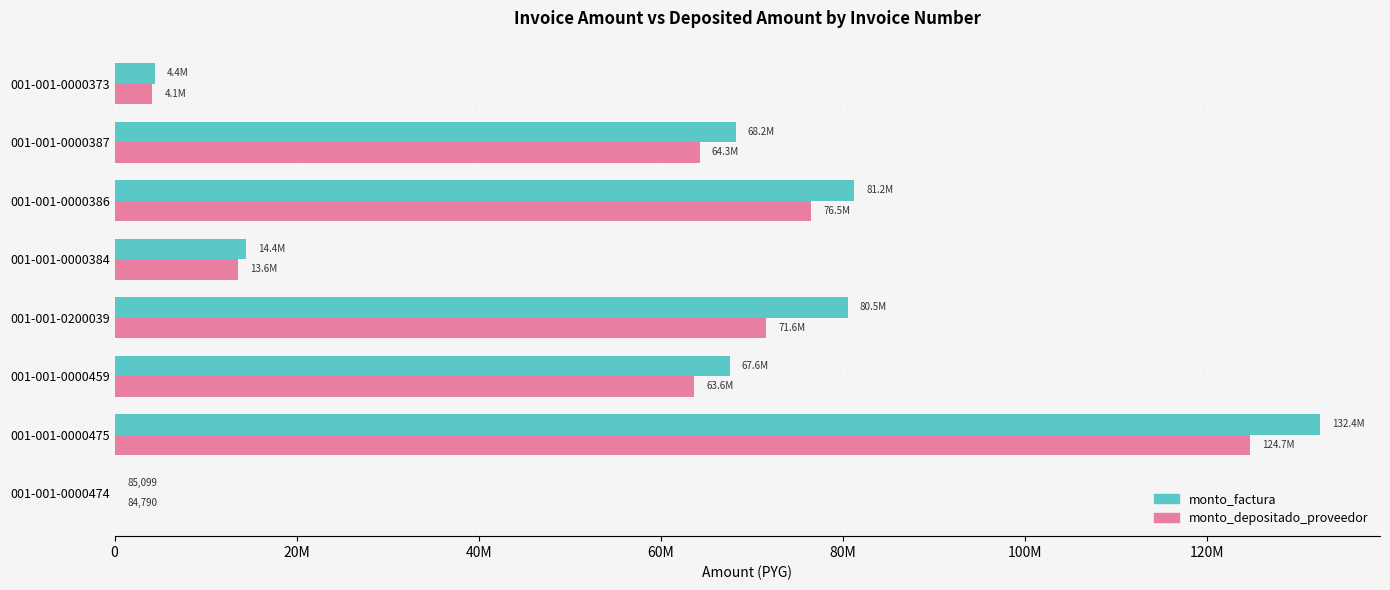

What are all the series names shown in the legend?

monto_factura, monto_depositado_proveedor